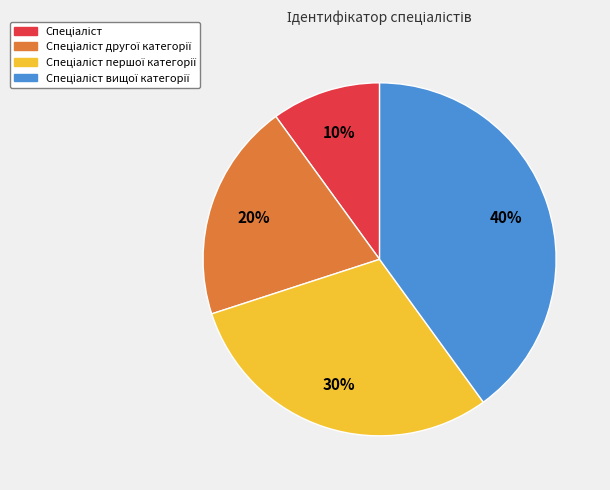

To the nearest percent, what is the difference between the largest and smallest slice percentages?

30%